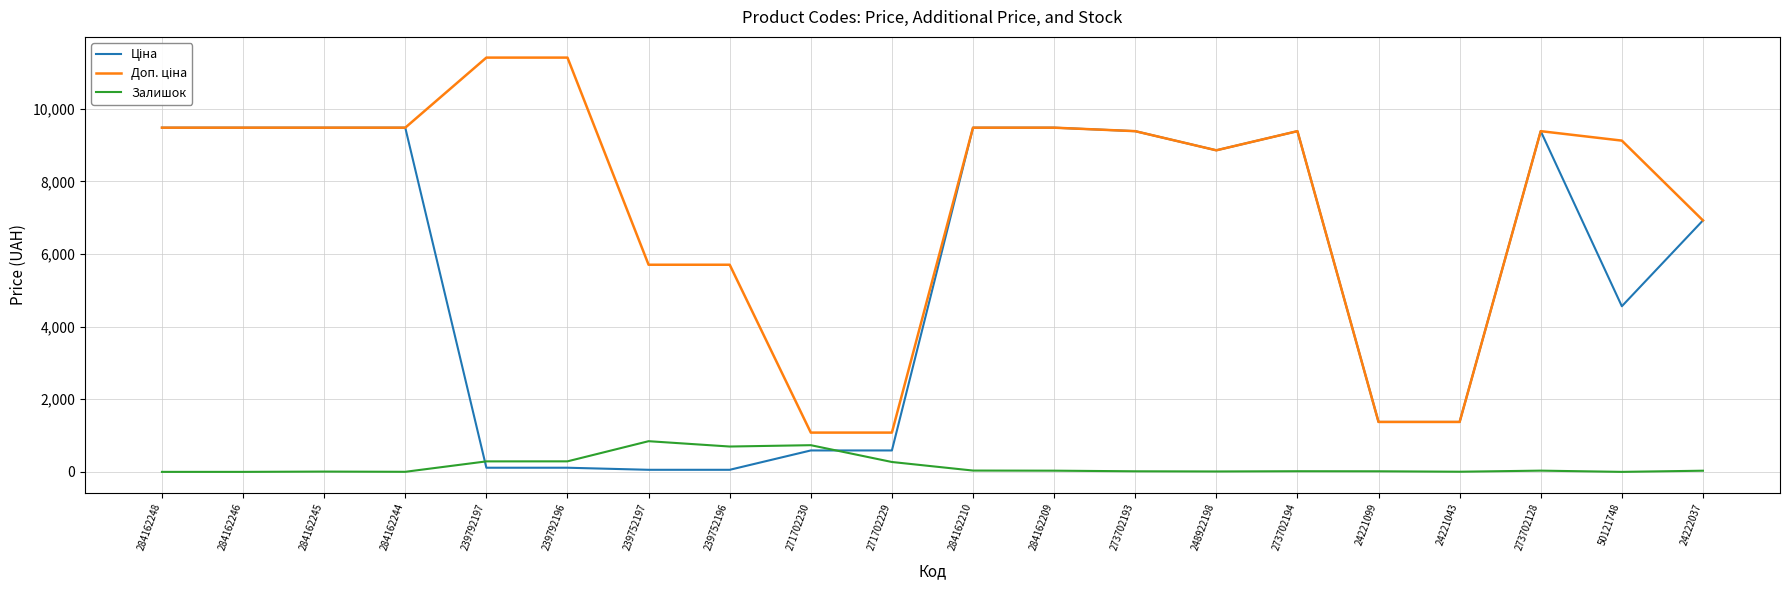

What is the maximum value shown in the chart?

11410.0